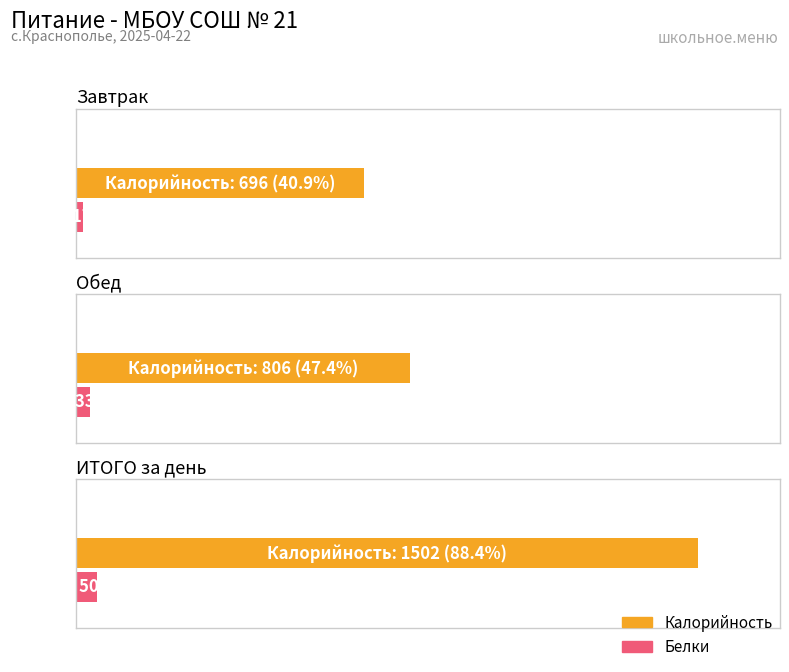

What is the sum of all Калорийность values?

3004.0